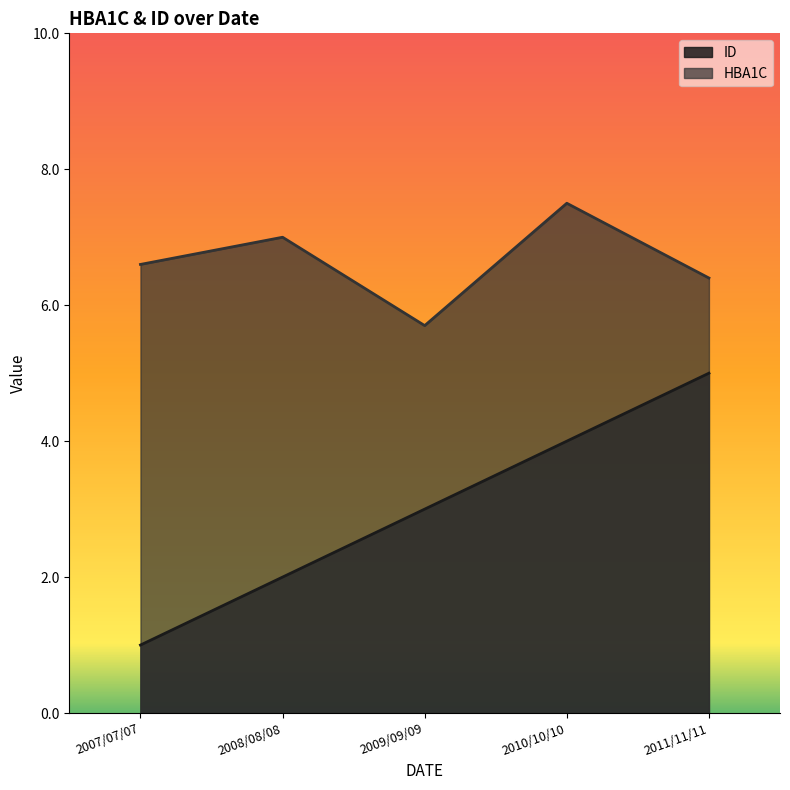

Is it true that ID equals 5.0 at 2011/11/11?

True